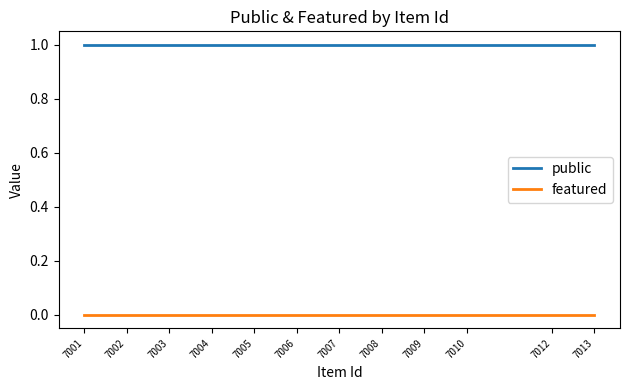

Does the chart display data point markers on the line(s)?

No